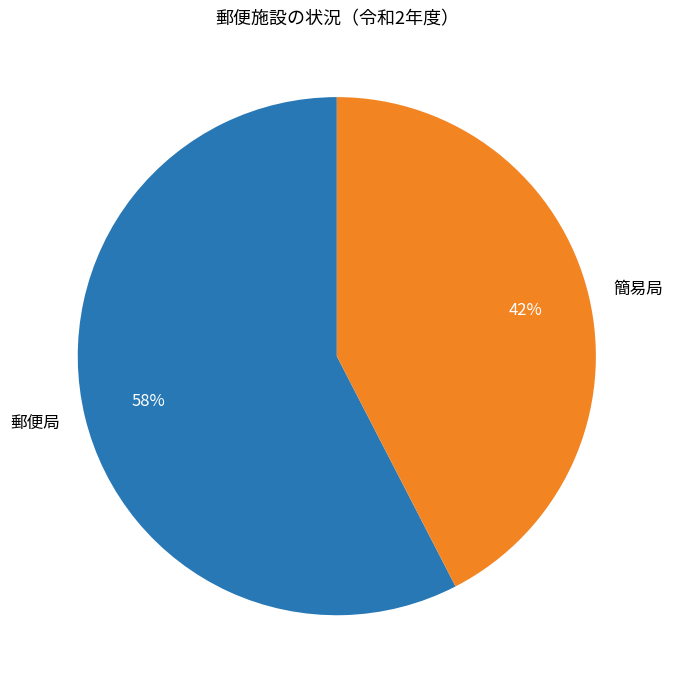

What is the ratio of the value at 郵便局 to the value at 簡易局?

1.4